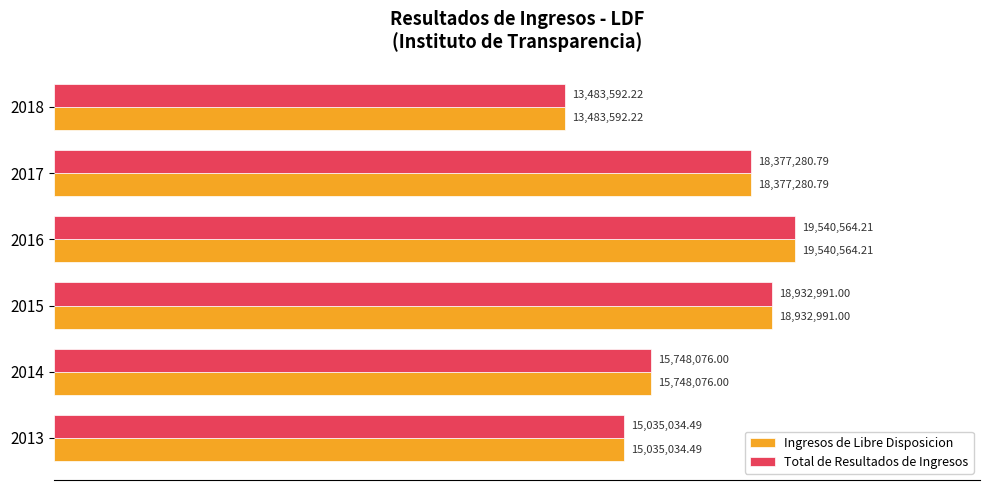

What are all the series names shown in the legend?

Ingresos de Libre Disposicion, Total de Resultados de Ingresos